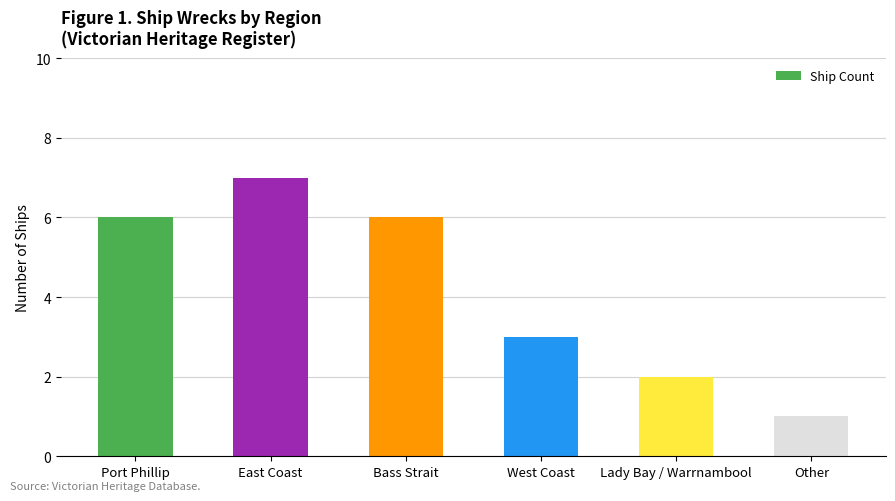

What is the change in value from Bass Strait to Other?

-5